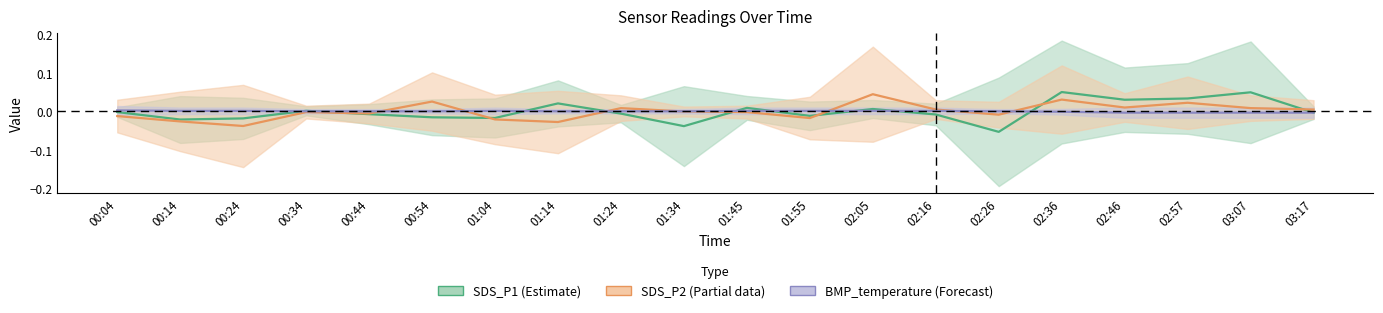

Reading left to right, transcribe all the data shown in this chart.

SDS_P1: 00:04=-0.0	00:14=-0.0	00:24=-0.0	00:34=0.0	00:44=-0.0	00:54=-0.0	01:04=-0.0	01:14=0.0	01:24=-0.0	01:34=-0.0	01:45=0.0	01:55=-0.0	02:05=0.0	02:16=-0.0	02:26=-0.1	02:36=0.1	02:46=0.0	02:57=0.0	03:07=0.0	03:17=-0.0
SDS_P2: 00:04=-0.0	00:14=-0.0	00:24=-0.0	00:34=-0.0	00:44=-0.0	00:54=0.0	01:04=-0.0	01:14=-0.0	01:24=0.0	01:34=-0.0	01:45=-0.0	01:55=-0.0	02:05=0.0	02:16=0.0	02:26=-0.0	02:36=0.0	02:46=0.0	02:57=0.0	03:07=0.0	03:17=0.0
BMP_temperature: 00:04=0.0	00:14=0.0	00:24=0.0	00:34=0.0	00:44=0.0	00:54=0.0	01:04=0.0	01:14=0.0	01:24=0.0	01:34=0.0	01:45=0.0	01:55=0.0	02:05=0.0	02:16=0.0	02:26=0.0	02:36=-0.0	02:46=-0.0	02:57=-0.0	03:07=-0.0	03:17=-0.0